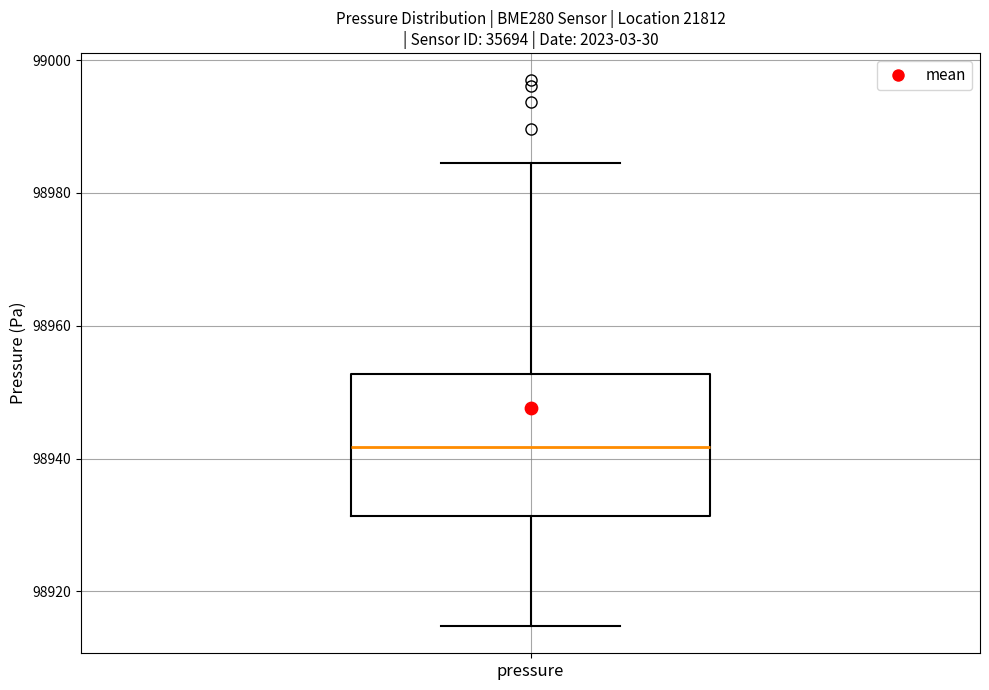

Read this box plot against the y-axis: the position of the median line, the range covered by the box, and the ends of both whiskers. The values are not printed on the chart, so give them approximately, as read against the axis.

median 98942, box 98932 to 98952, whiskers 98914 to 98984